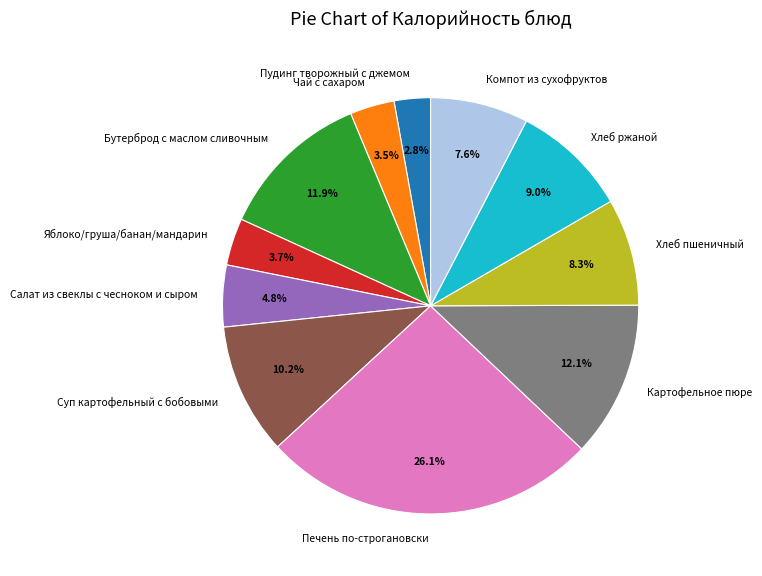

To the nearest percent, what is the difference between the Яблоко/груша/банан/мандарин and Печень по-строгановски slice percentages?

22%